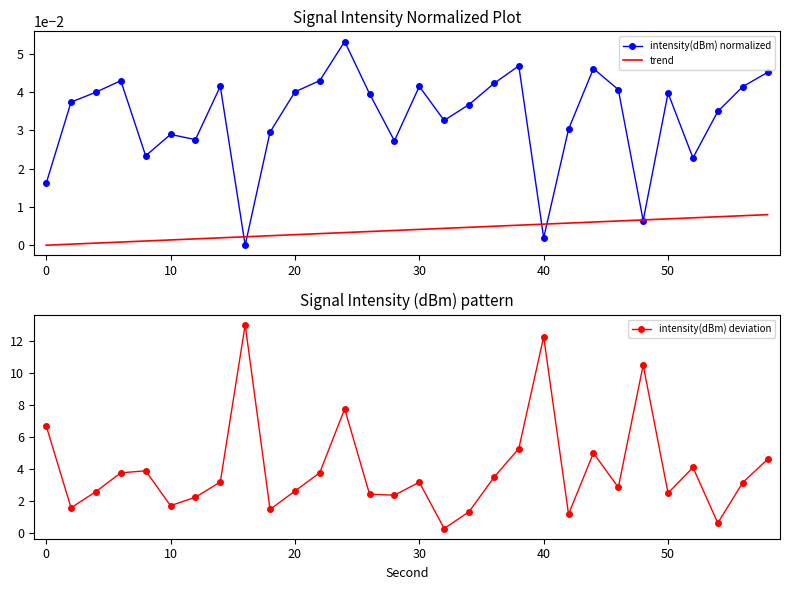

In intensity(dBm) deviation, how many points are higher than both neighbors (excluding endpoints)?

8